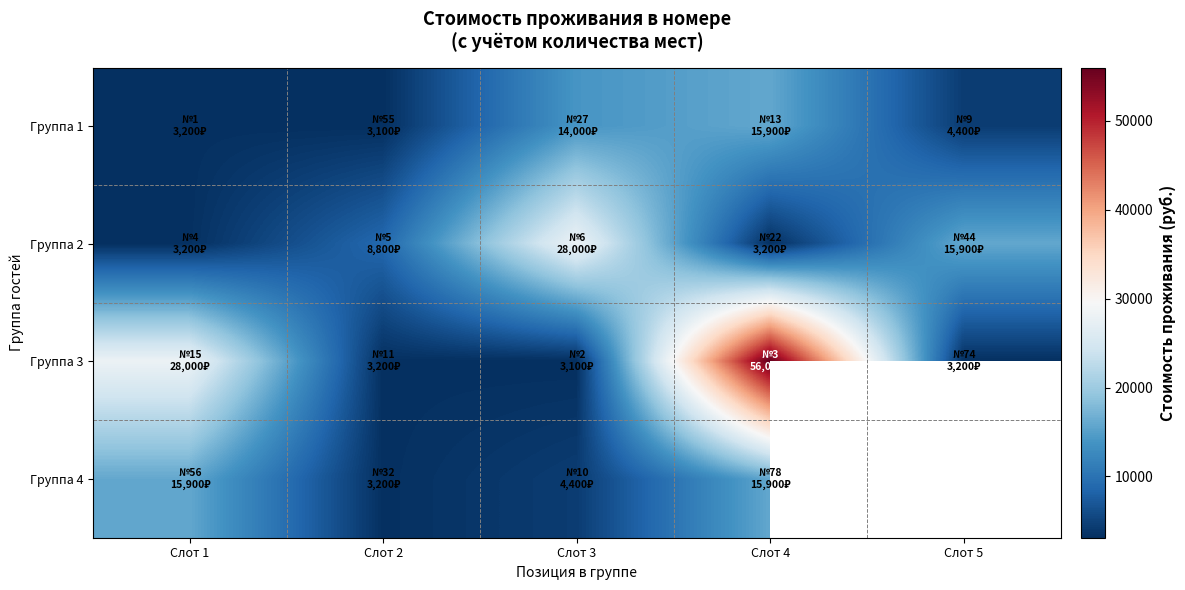

Is the value of Группа 4 at Слот 1 greater than the value of Группа 3 at Слот 2?

Yes